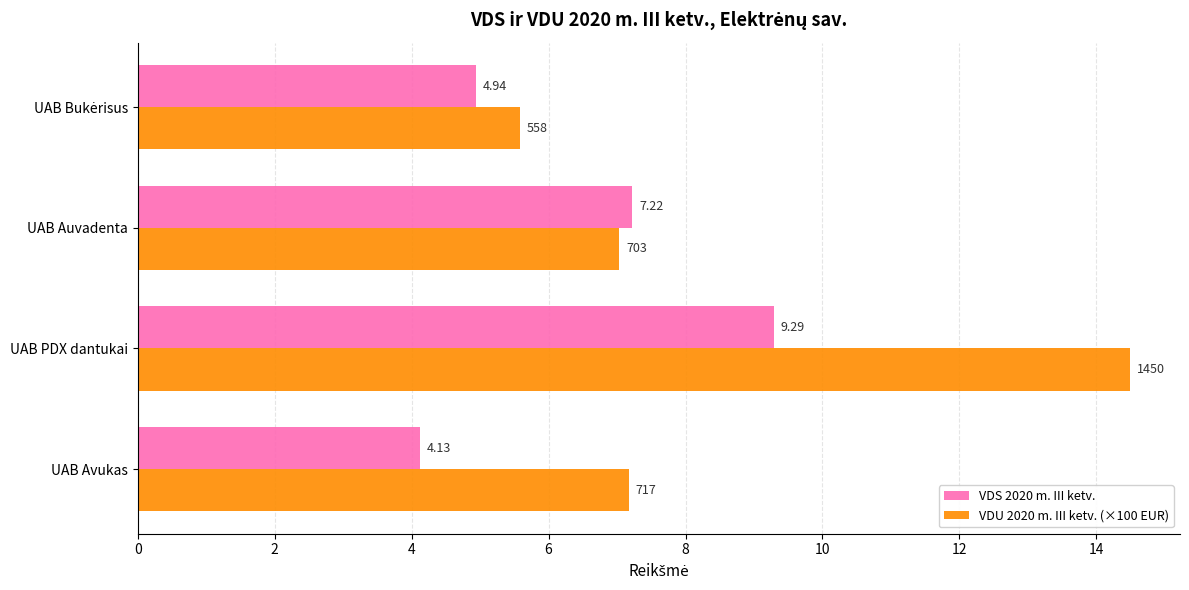

What is the difference between the second highest and second lowest values in the VDU 2020 m. III ketv. (×100 EUR) series?

0.1